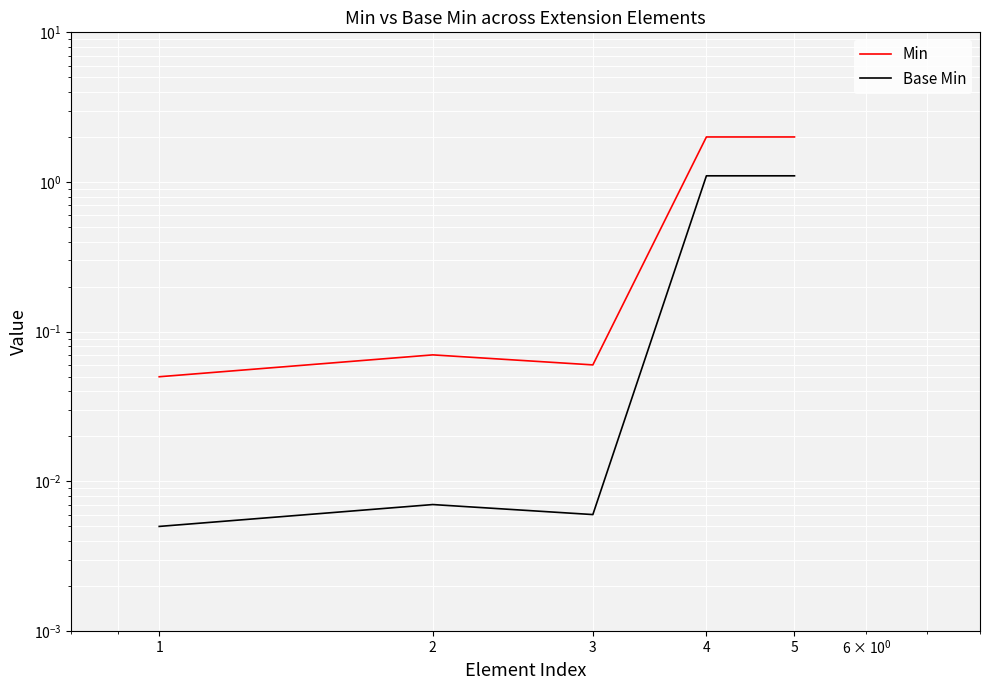

At which category is the sum across all series the highest?

4